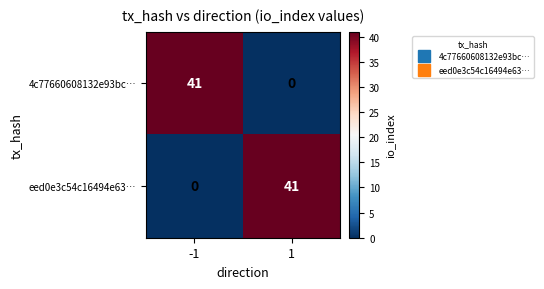

What is the maximum value shown in the chart?

41